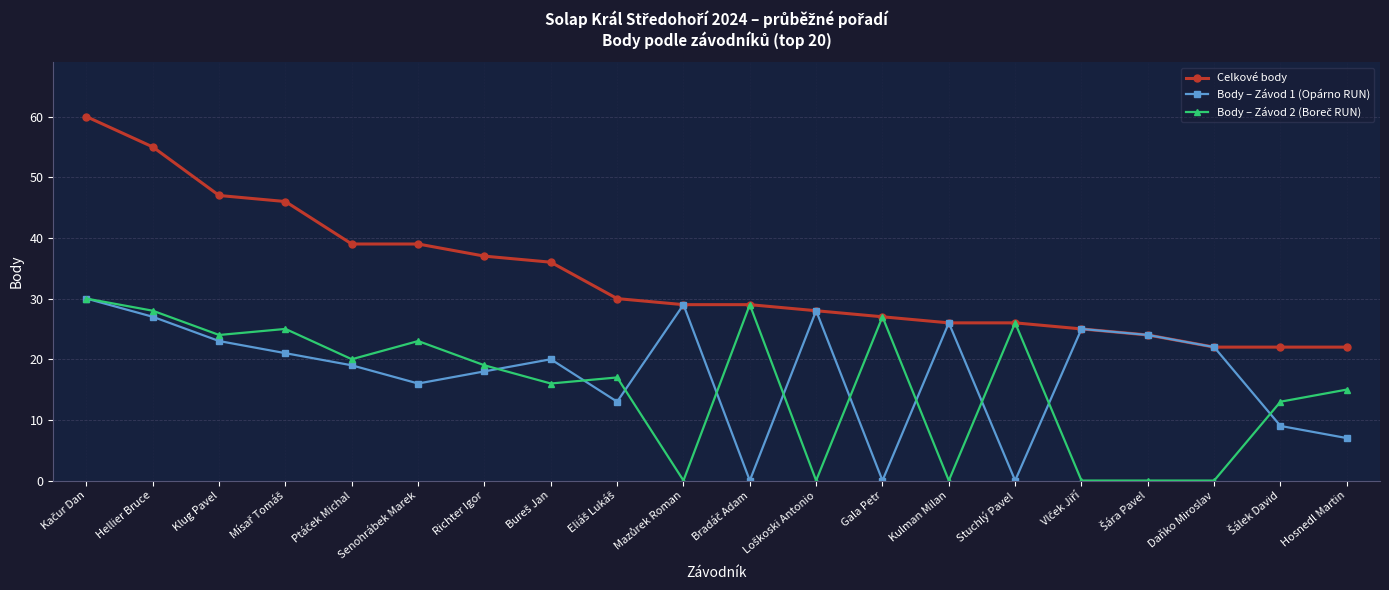

Which series has the largest range (max minus min)?

Celkové body